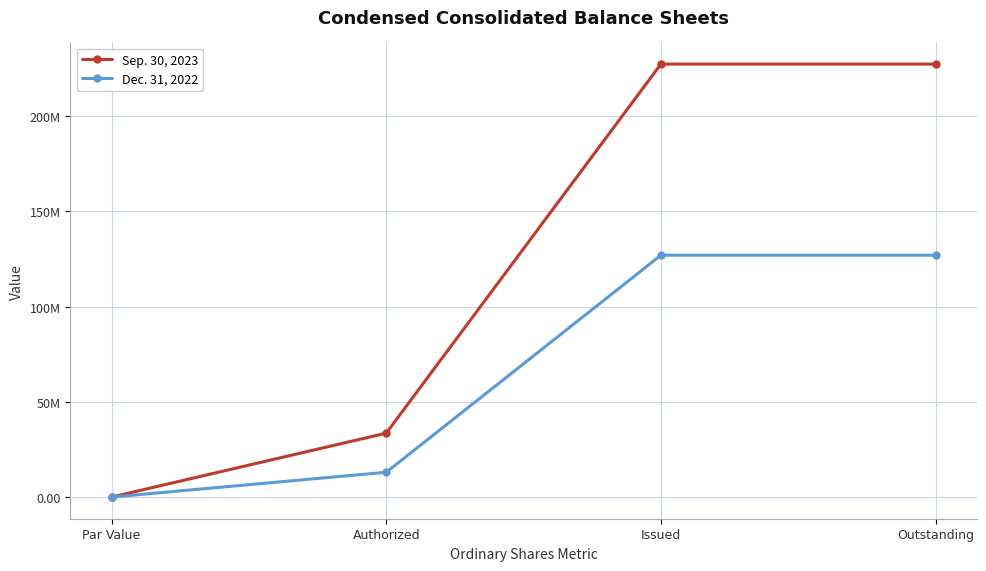

Which series has the widest spread of values?

Sep. 30, 2023